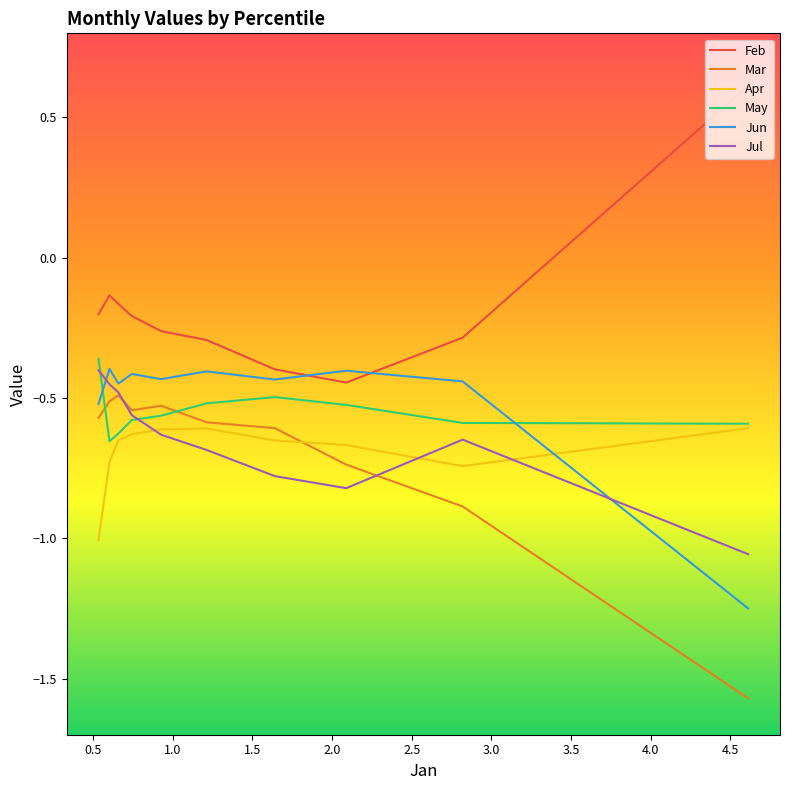

At 1.5, list the series in order from smallest to largest.

Jul, Apr, Mar, May, Jun, Feb